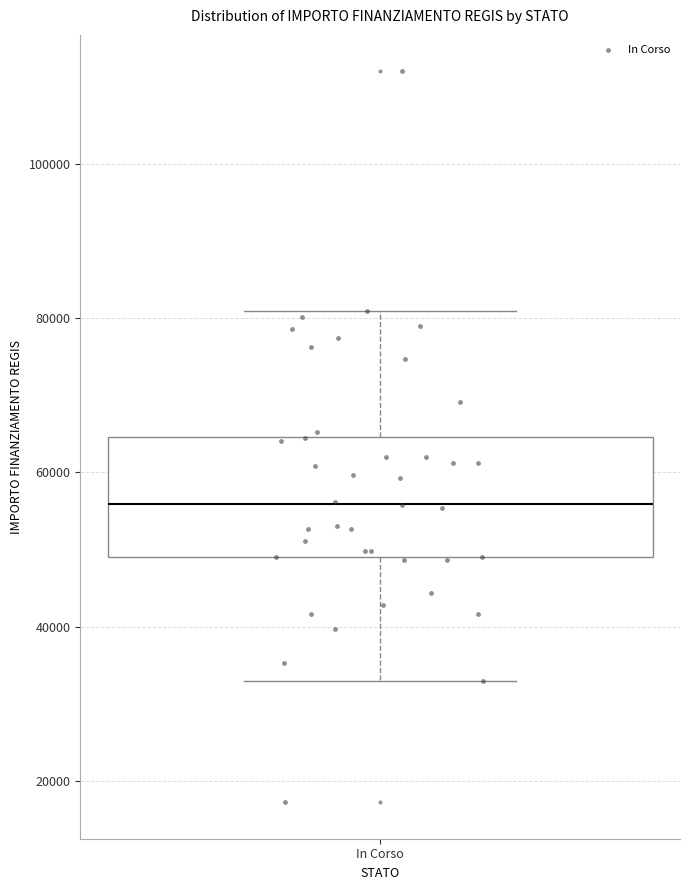

Read this box plot against the y-axis: the position of the median line, the range covered by the box, and the ends of both whiskers. The values are not printed on the chart, so give them approximately, as read against the axis.

median 56000, box 50000 to 64000, whiskers 32000 to 80000